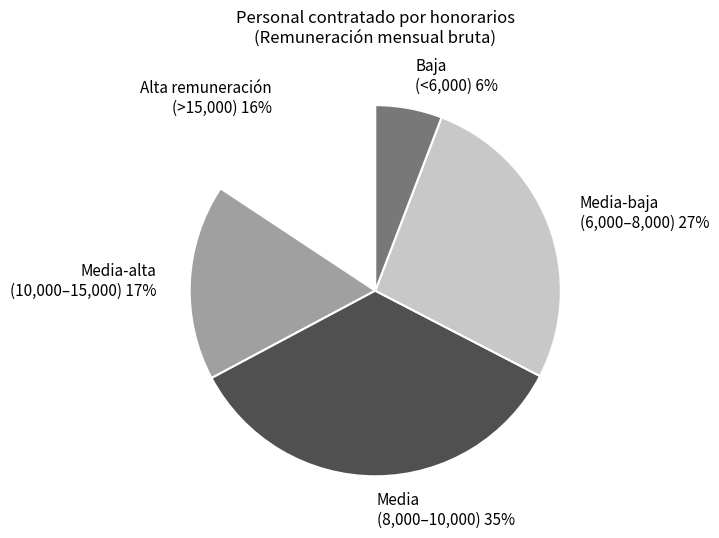

How many slices are in this pie chart?

5